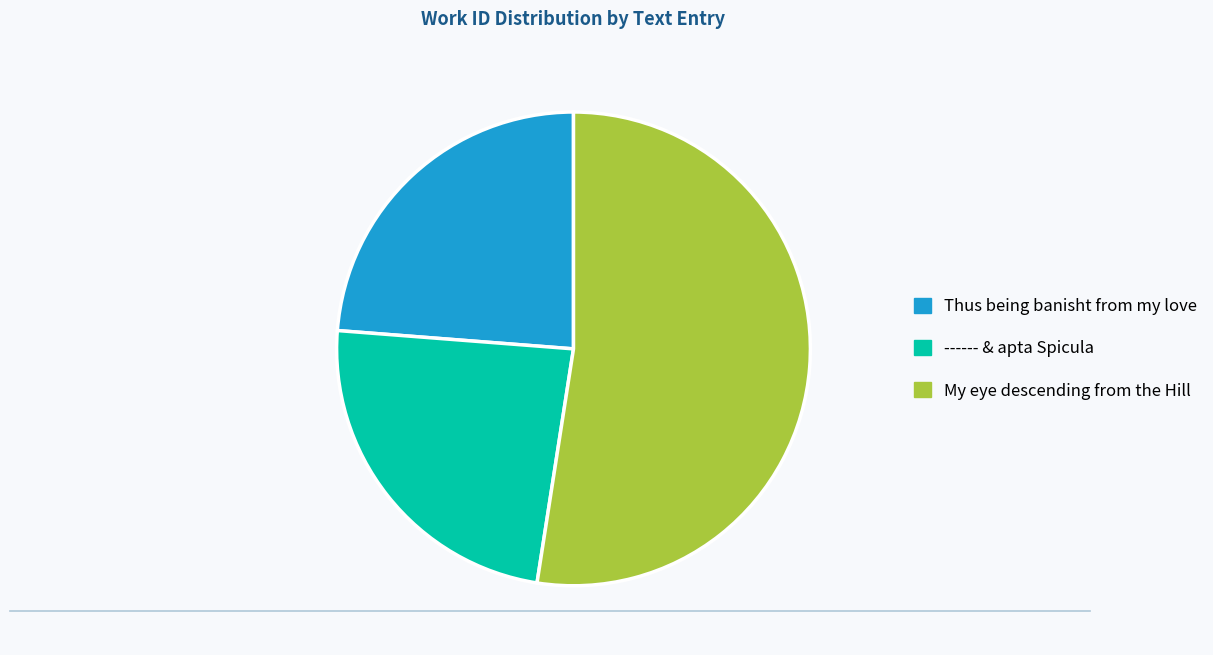

Does My eye descending from the Hill account for over 50% of the chart?

Yes